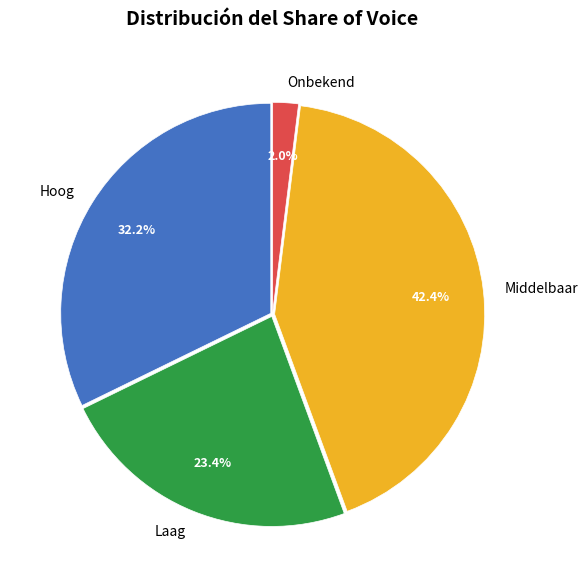

The Onbekend slice represents 2% of the pie. True or false?

True